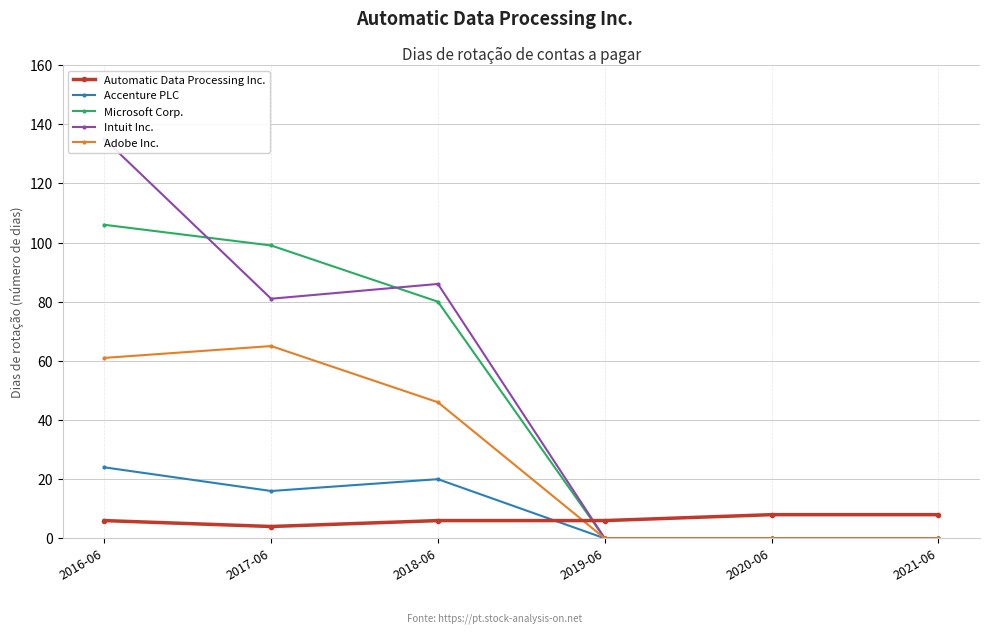

How many distinct data groups are displayed?

5